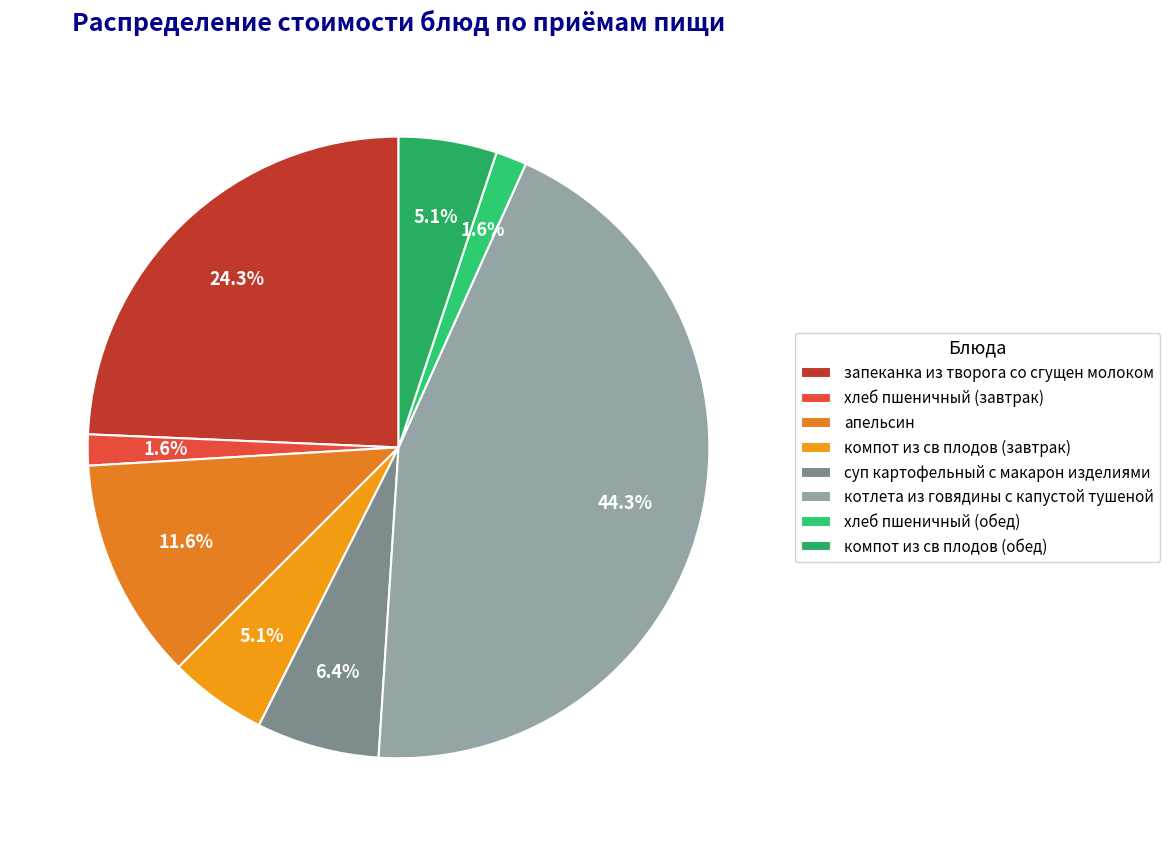

Which category has the biggest portion of the pie?

котлета из говядины с капустой тушеной